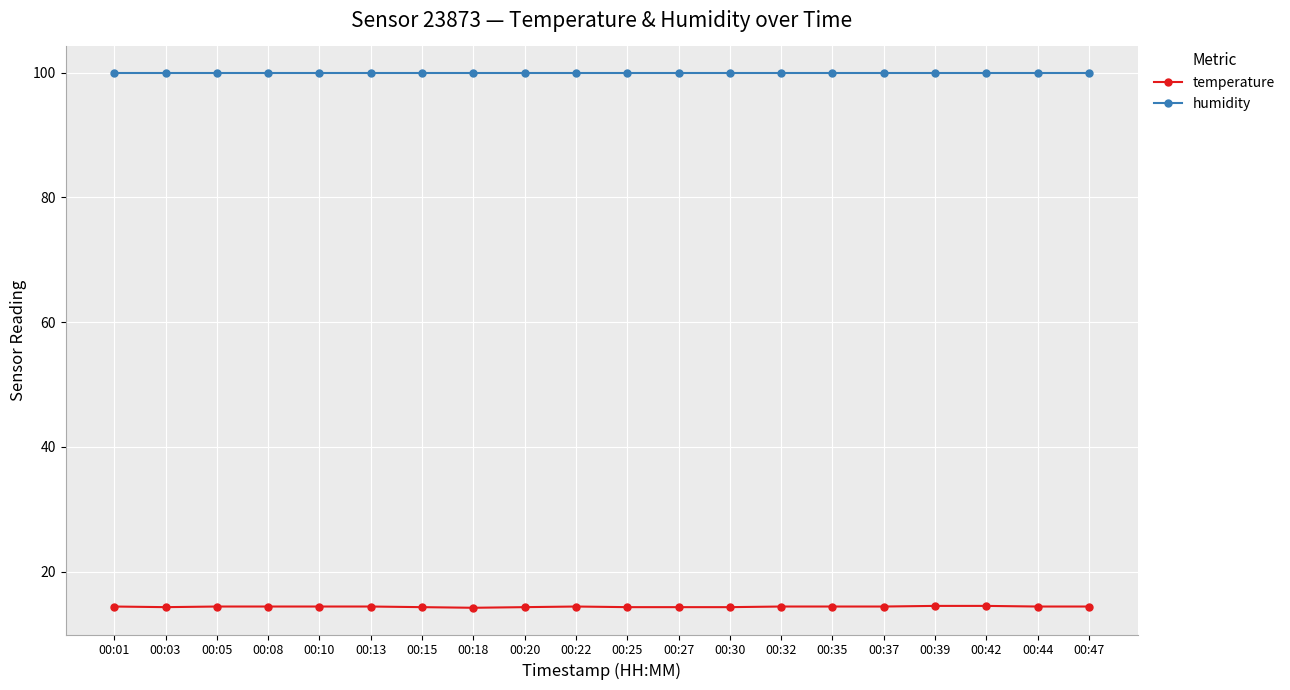

What is the approximate value of humidity at 00:05?

99.9